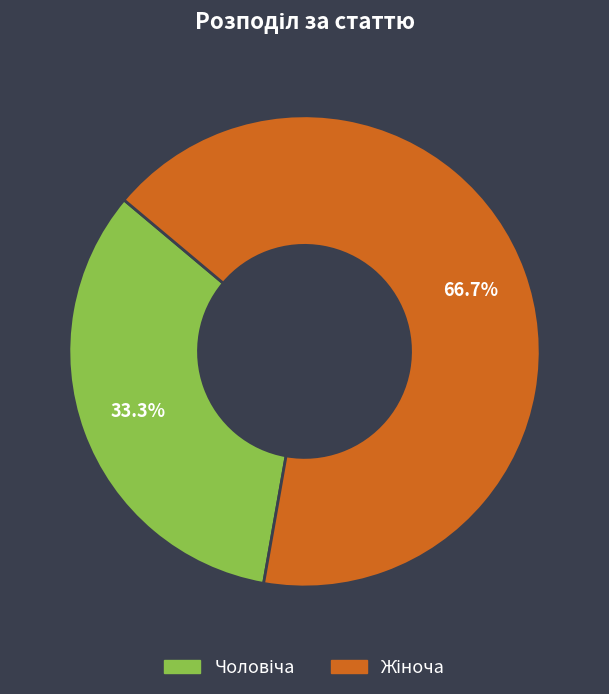

Is there a majority slice in this chart?

Yes